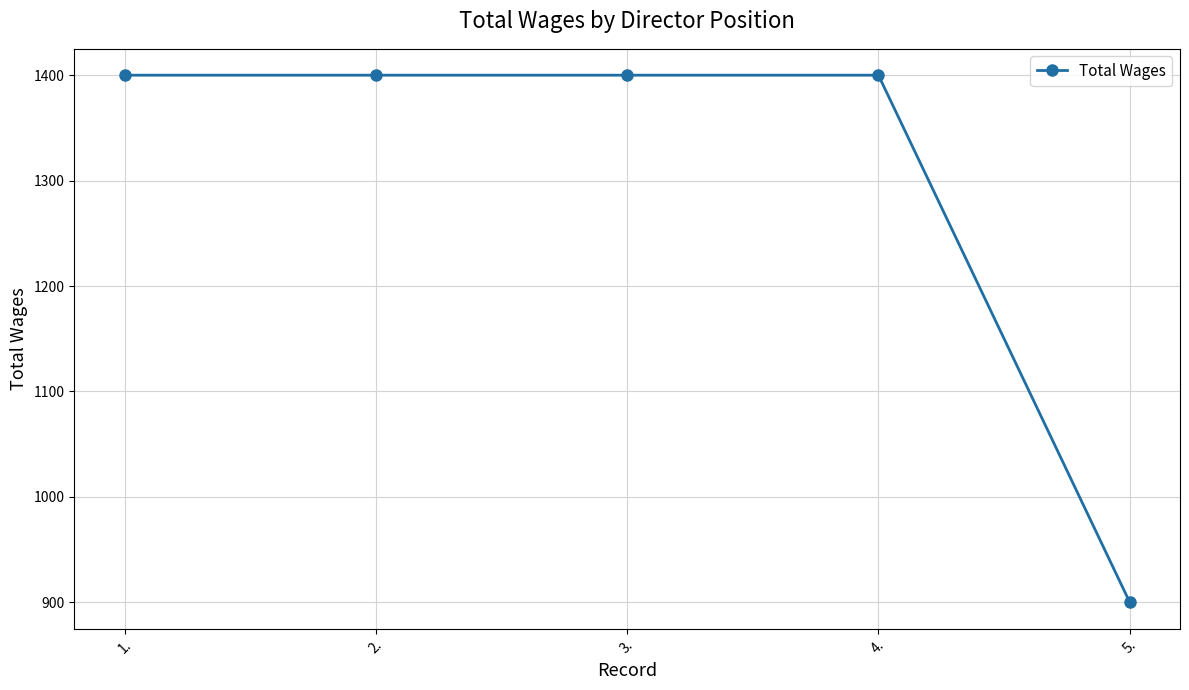

What is the value of the 3rd point from the left?

1400